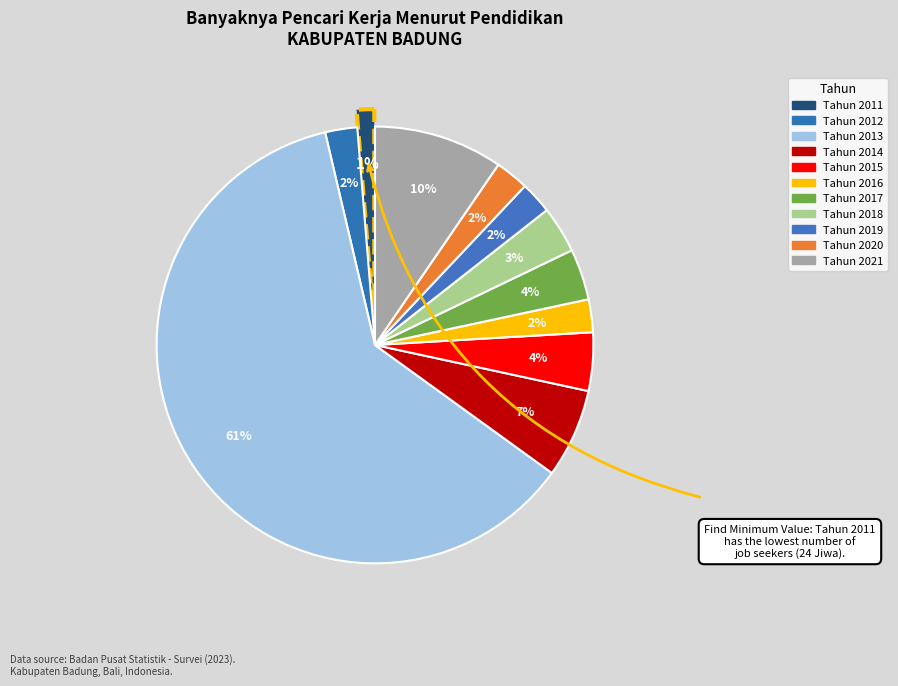

Is it true that Tahun 2016 is 10% of the pie?

False